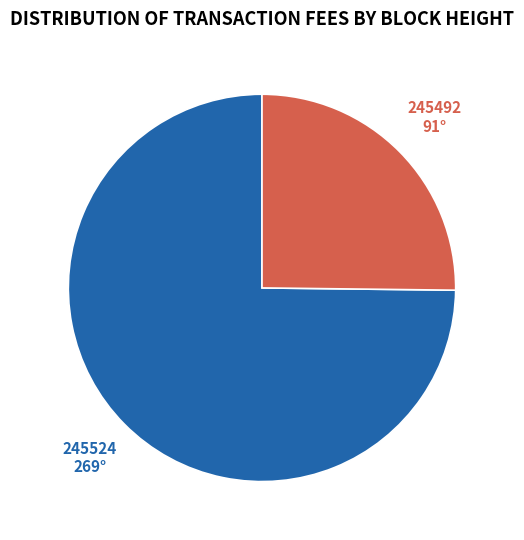

Rank the categories by value from lowest to highest.

245492, 245524